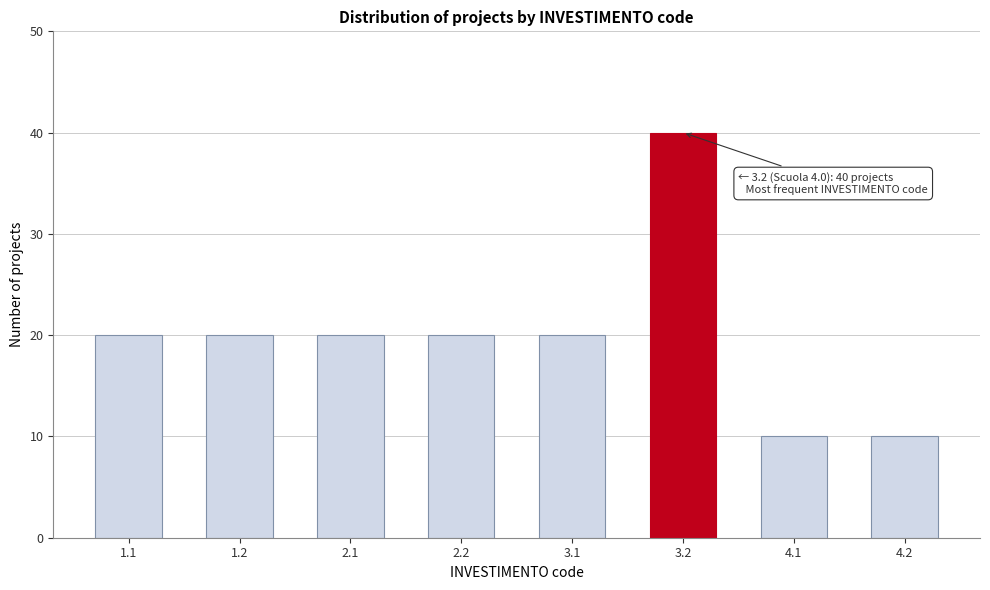

Reading left to right, list all the values displayed in this chart.

20	20	20	20	20	40	10	10